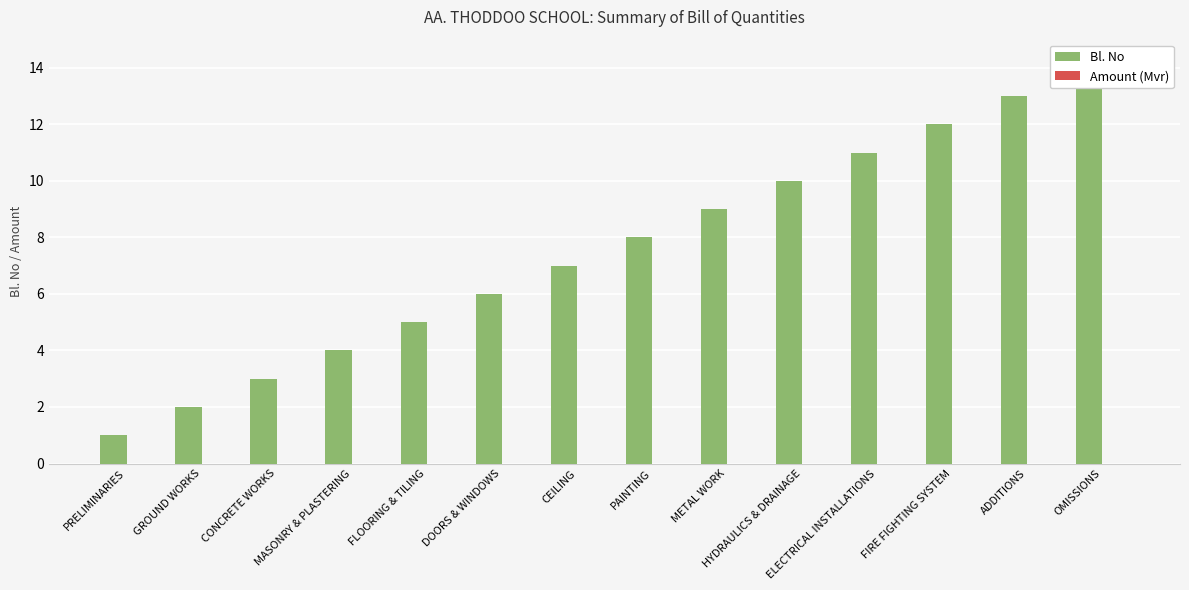

List the series in order of their peak value, highest first.

Bl. No, Amount (Mvr)